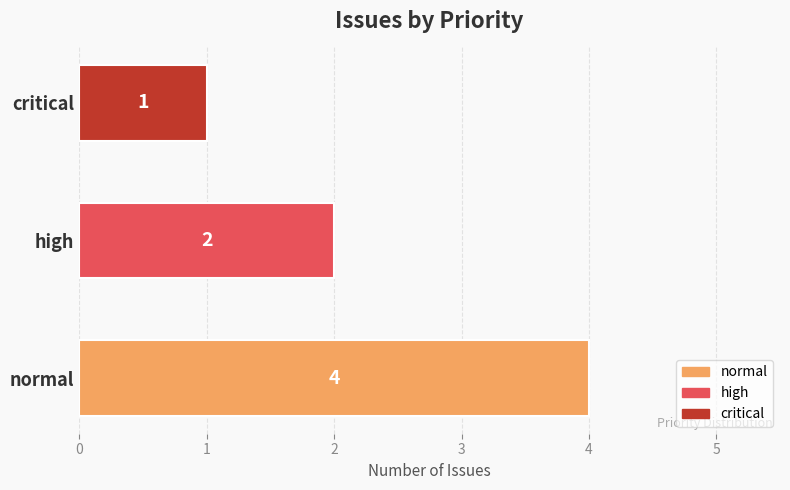

Read the value at normal.

4